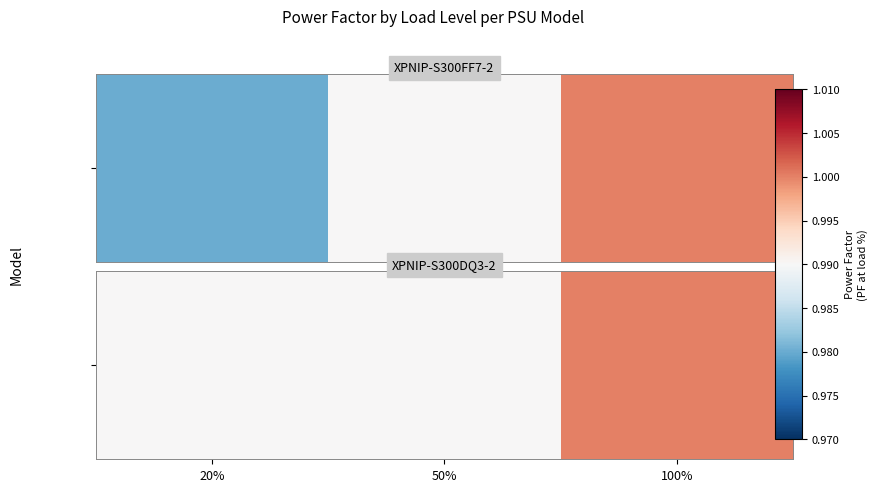

Which category has the lowest value across all series?

20%